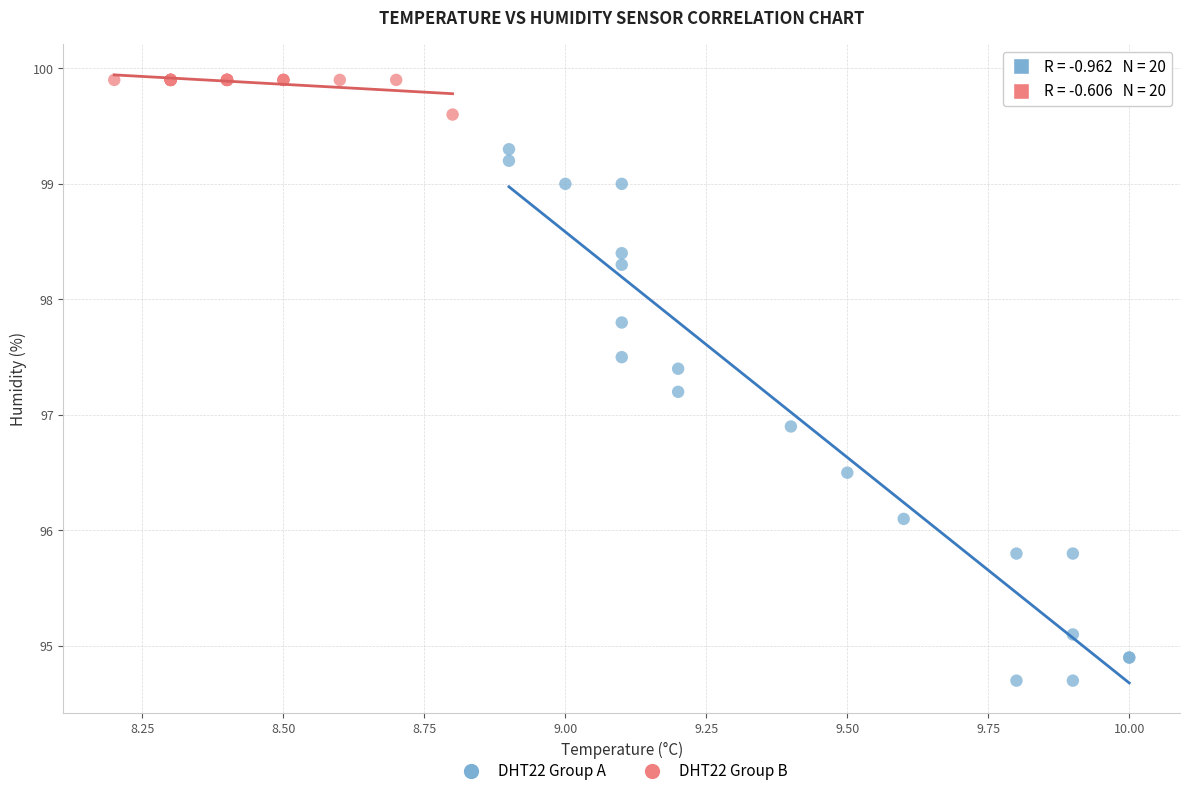

Which series contains the lowest Y value?

DHT22 Group A